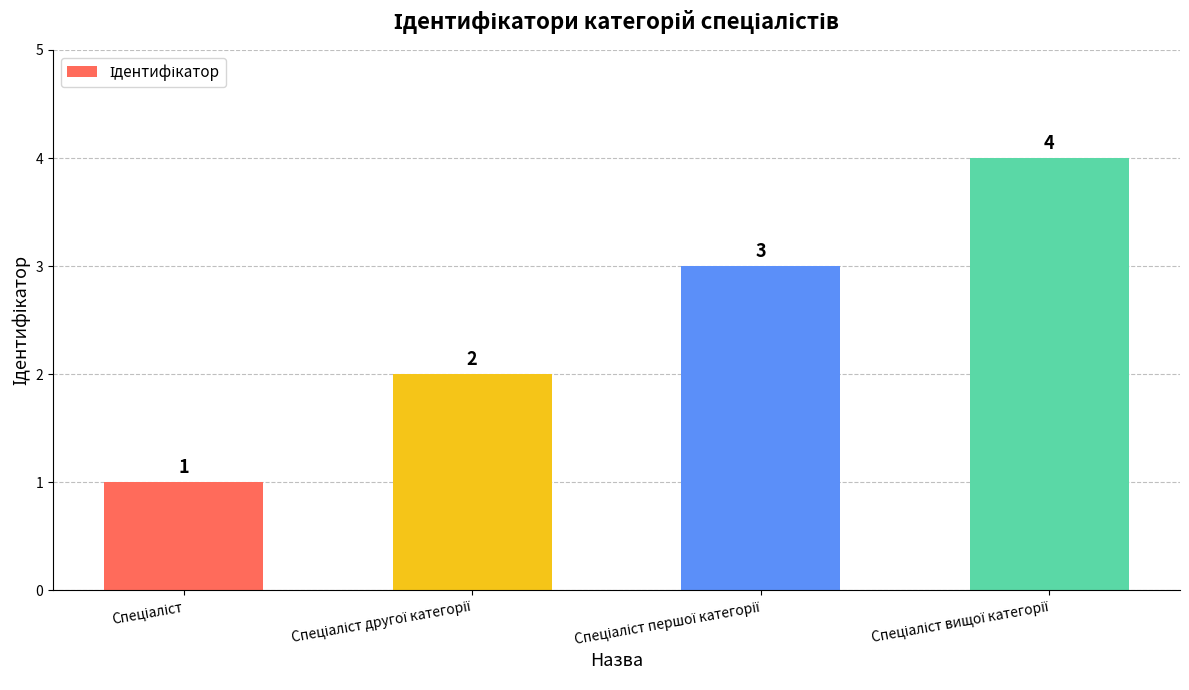

What is the value of the 4th bar from the left?

4